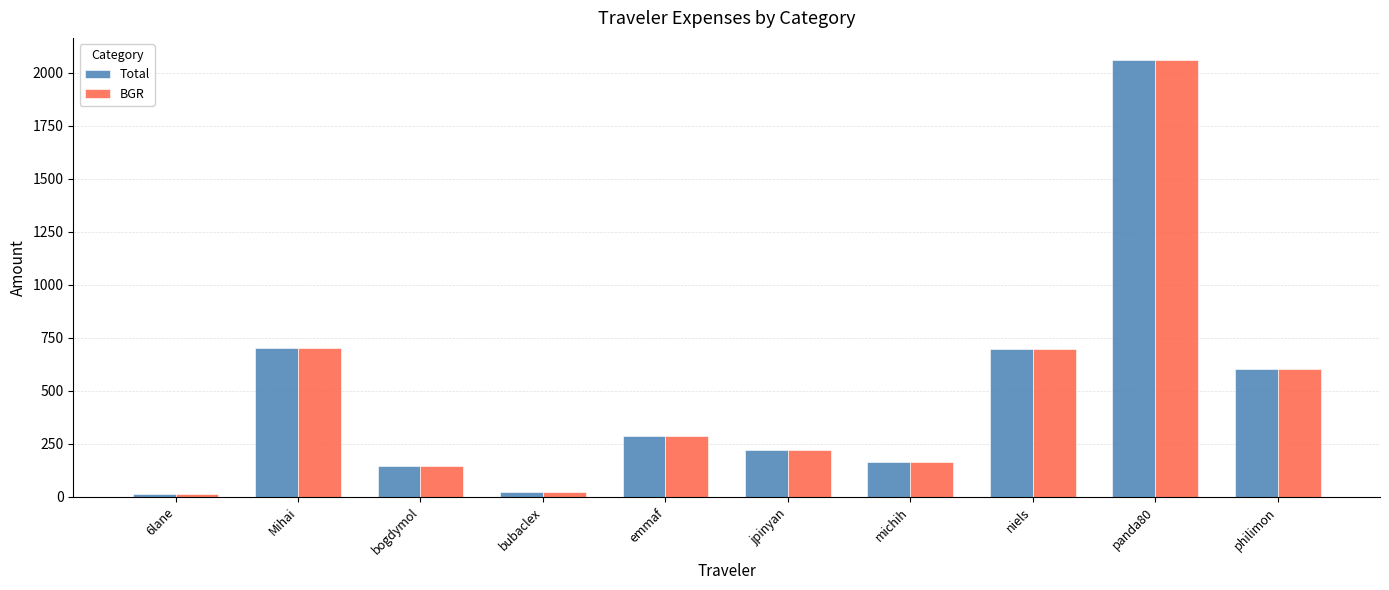

Count the number of categories in the chart.

10